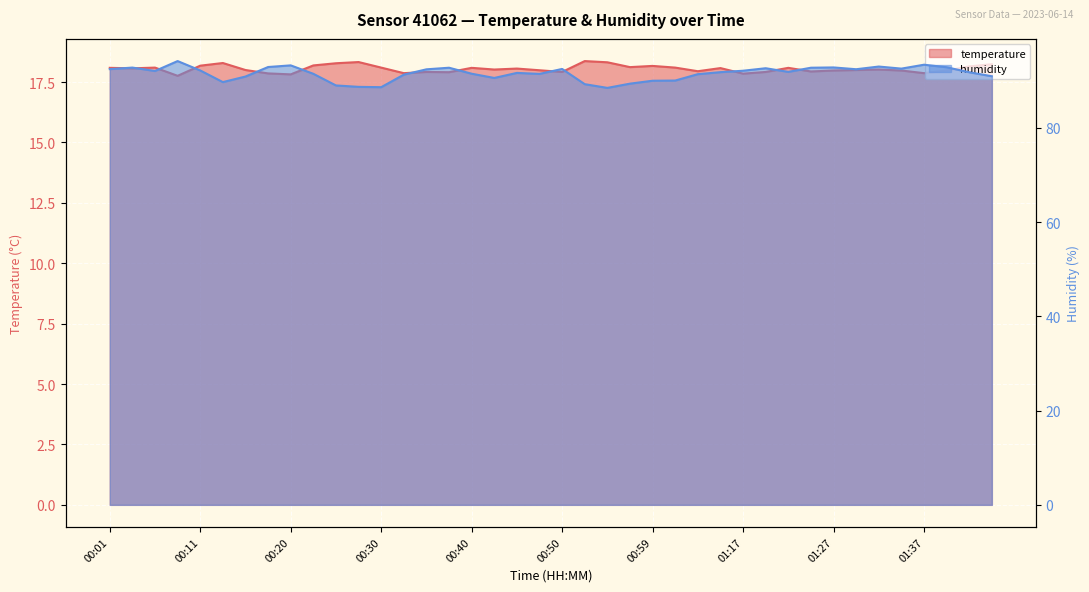

Rank the categories by temperature value from lowest to highest.

00:08, 00:20, 01:17, 00:18, 00:33, 01:37, 00:37, 00:35, 00:50, 01:20, 01:25, 01:04, 01:27, 01:35, 01:40, 00:47, 00:15, 01:30, 00:42, 01:32, 00:45, 00:03, 01:15, 00:01, 00:40, 01:22, 00:06, 00:30, 01:02, 00:57, 01:42, 00:59, 00:11, 00:23, 01:45, 00:25, 00:13, 00:54, 00:28, 00:52